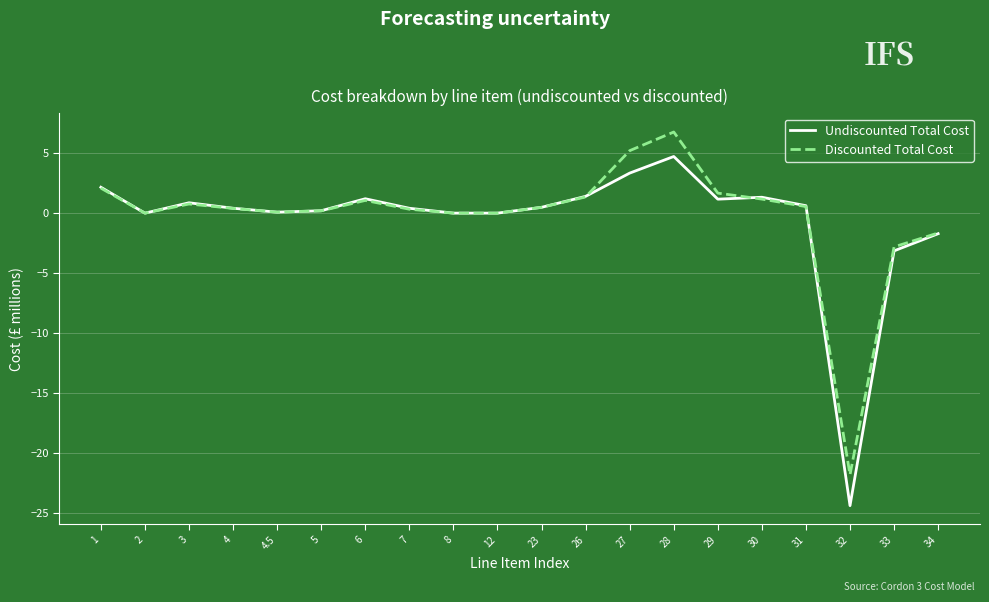

Where is the first local minimum for Undiscounted Total Cost?

2